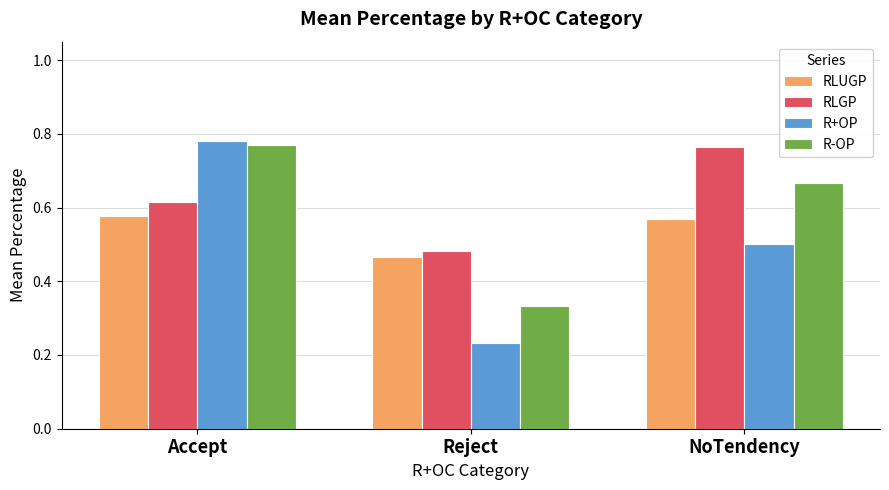

Is the value of RLUGP at NoTendency greater than the value of RLGP at NoTendency?

No